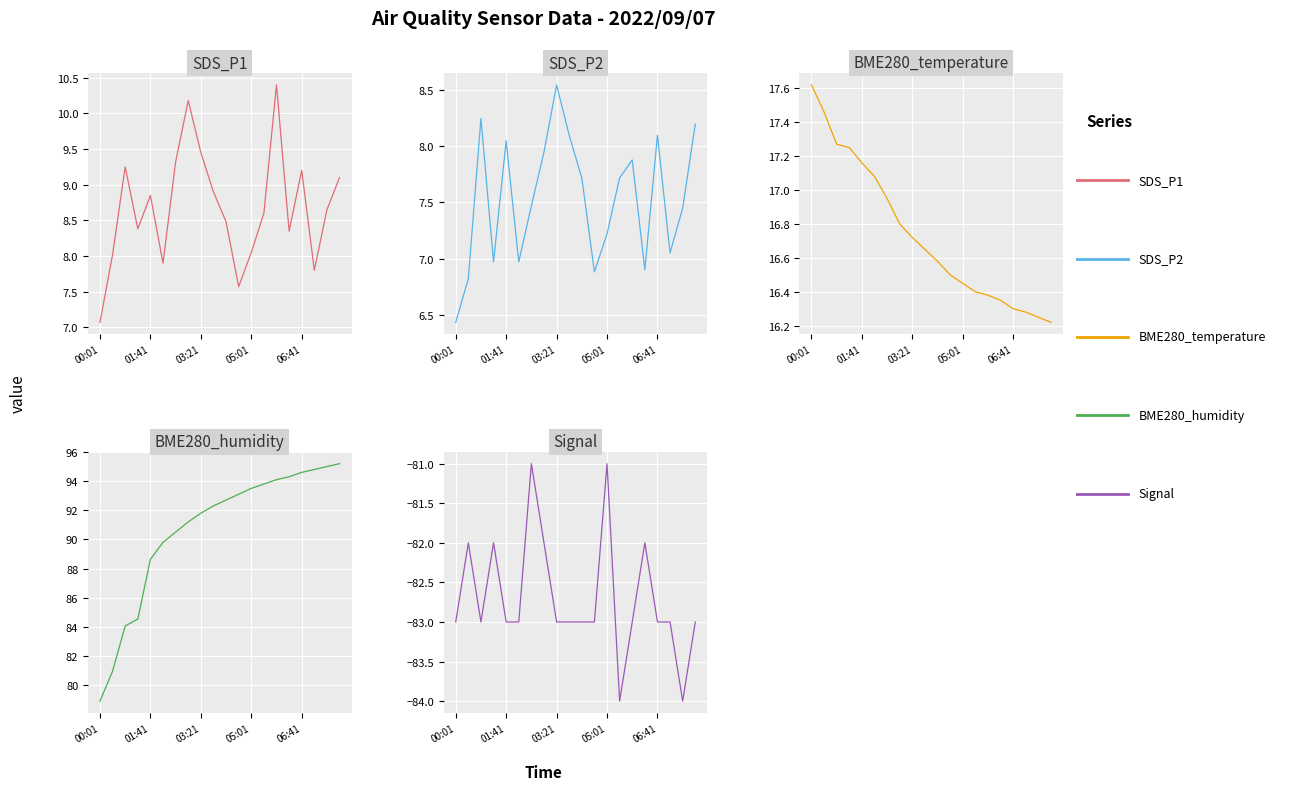

Which category has the lowest value in the Signal series?

13